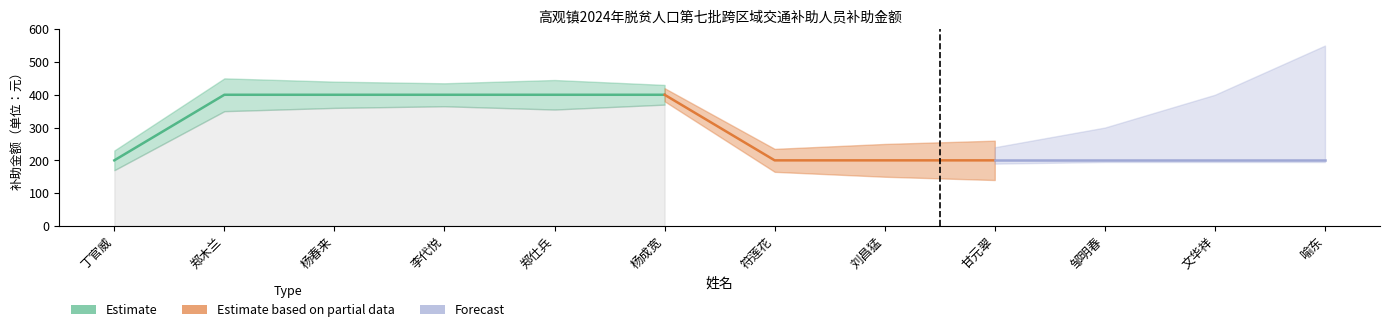

The value at 文华祥 is 348. True or false?

False